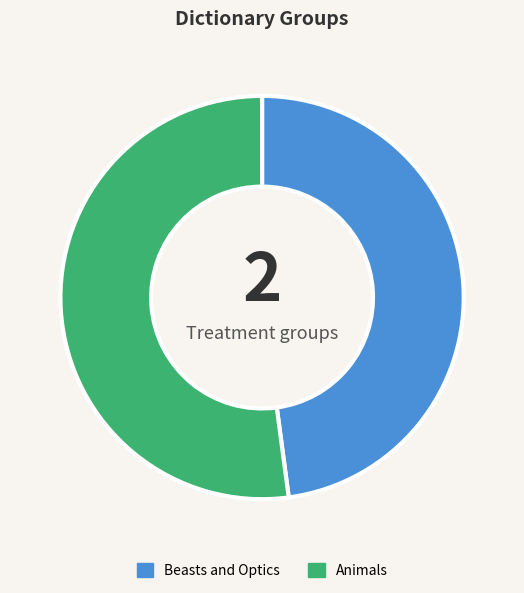

True or false: Beasts and Optics accounts for 54% of the total.

False